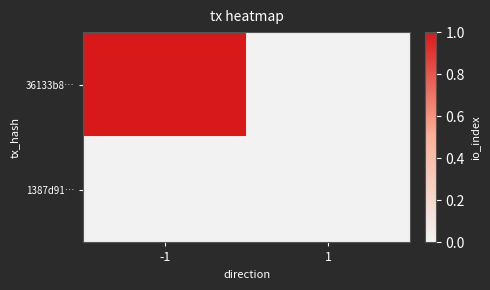

Rank the series by their average value, from highest to lowest.

36133b8…, 1387d91…